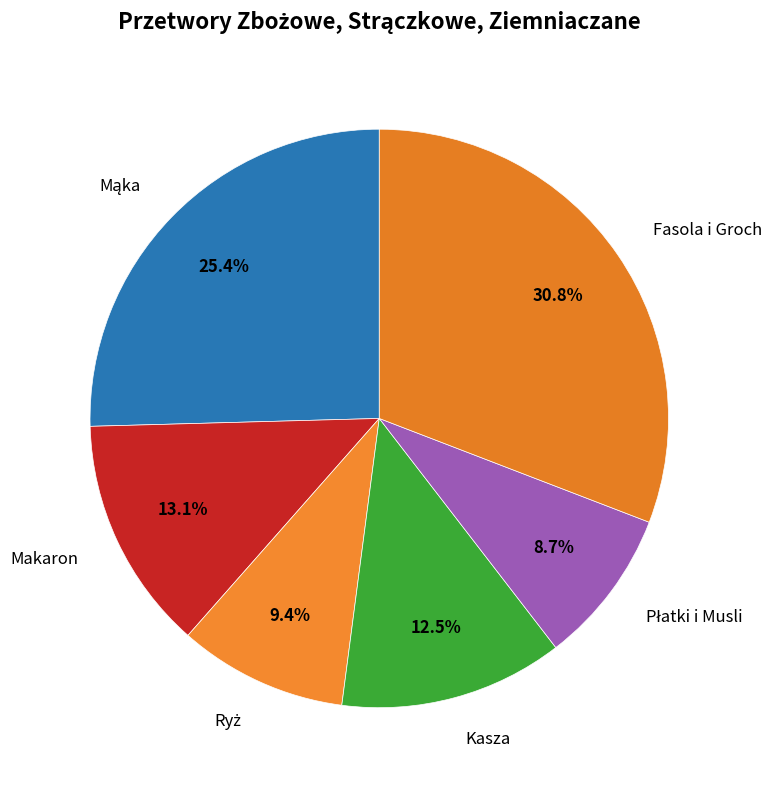

Count the number of slices in the pie.

6